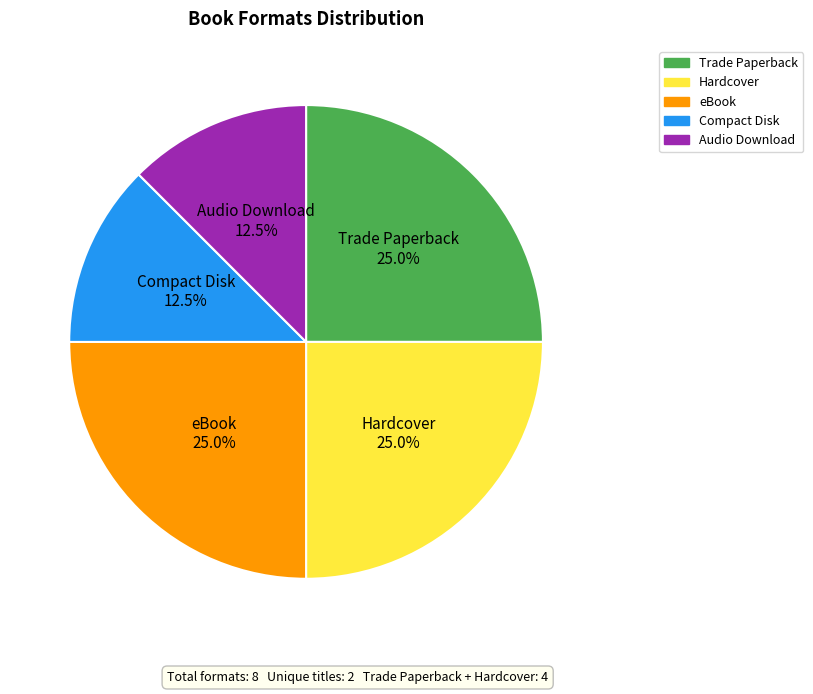

Between Audio Download and Hardcover, which is larger?

Hardcover